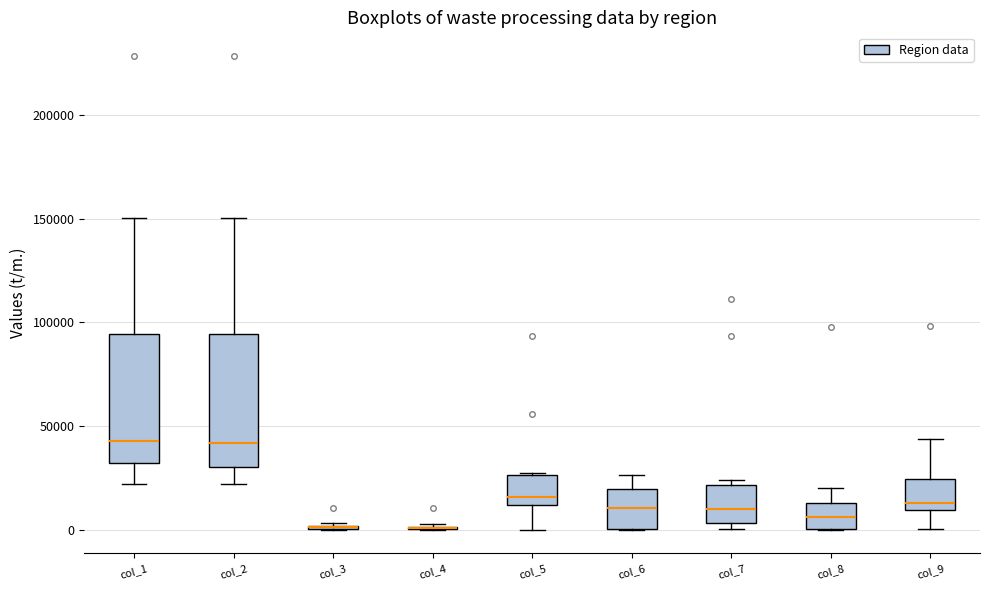

Where does the upper whisker of the box for col_2 end on the y-axis? The values are not printed on the chart, so give them approximately, as read against the axis.

150000